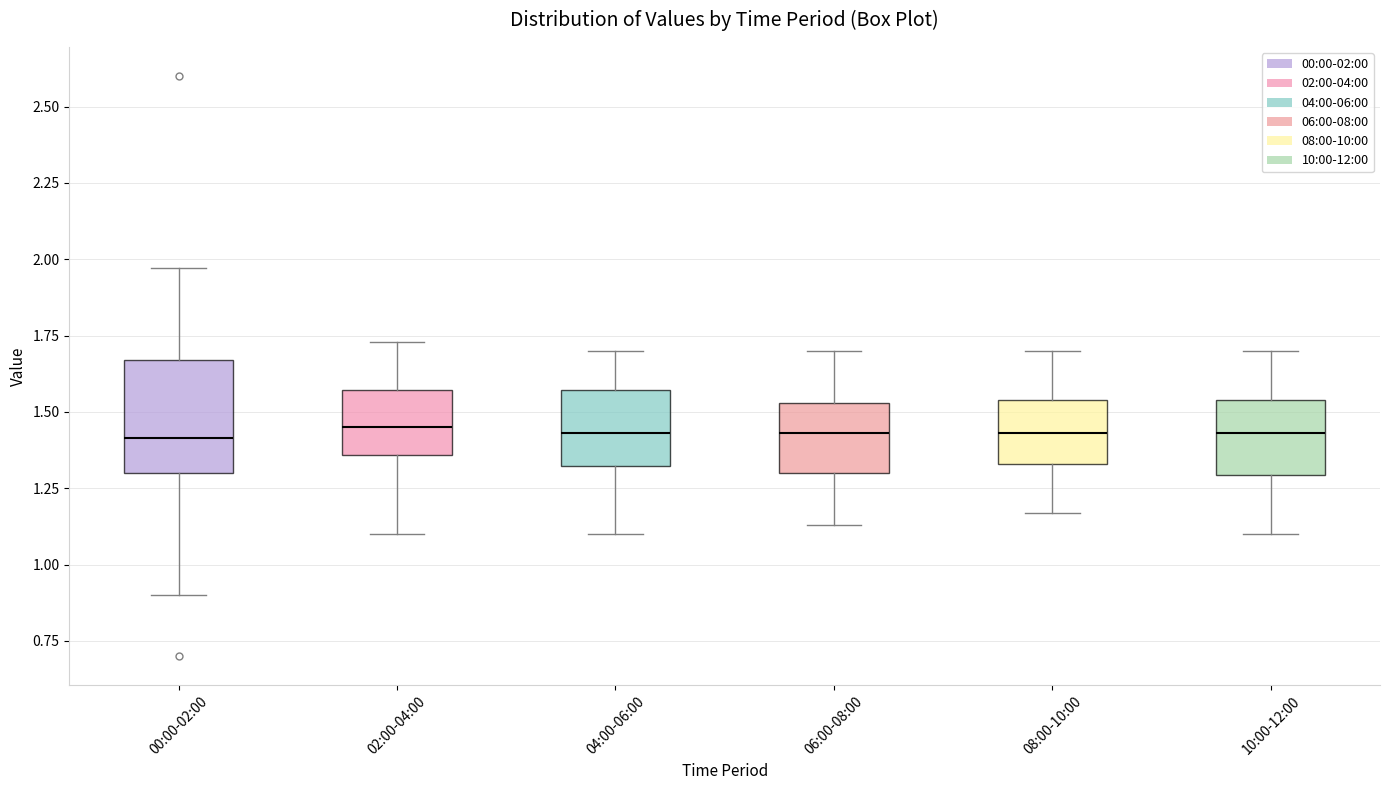

Reading left to right, transcribe this box plot: for each box, give where its median line is, the range the box spans, and where its two whiskers end, as read against the y-axis. The values are not printed on the chart, so give them approximately, as read against the axis.

00:00-02:00: median 1.40, box 1.30 to 1.65, whiskers 0.90 to 1.95
02:00-04:00: median 1.45, box 1.35 to 1.55, whiskers 1.10 to 1.75
04:00-06:00: median 1.45, box 1.30 to 1.55, whiskers 1.10 to 1.70
06:00-08:00: median 1.45, box 1.30 to 1.55, whiskers 1.15 to 1.70
08:00-10:00: median 1.45, box 1.35 to 1.55, whiskers 1.15 to 1.70
10:00-12:00: median 1.45, box 1.30 to 1.55, whiskers 1.10 to 1.70